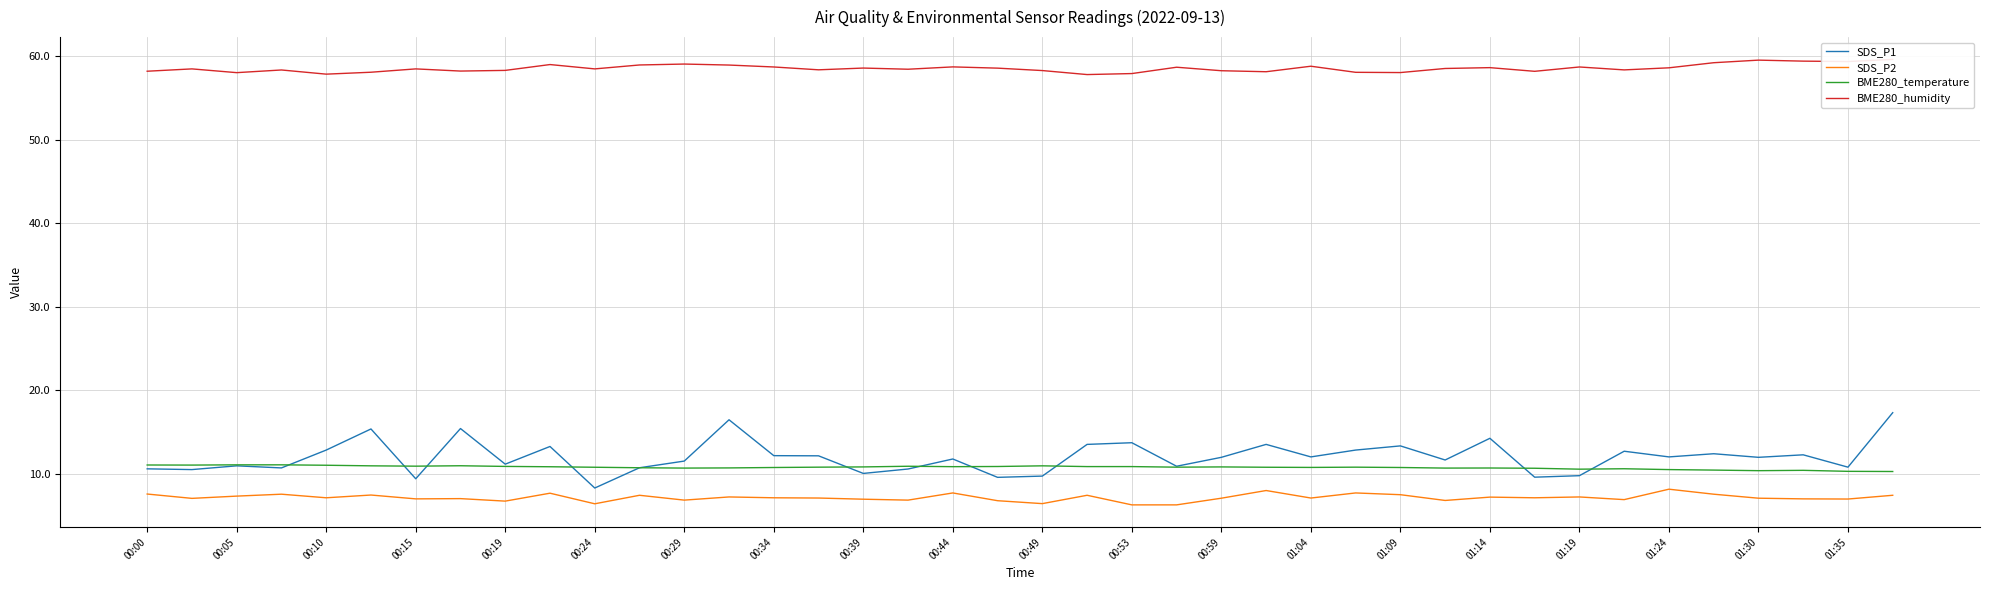

What is the value of the BME280_humidity point at the 21st from the left?

58.3